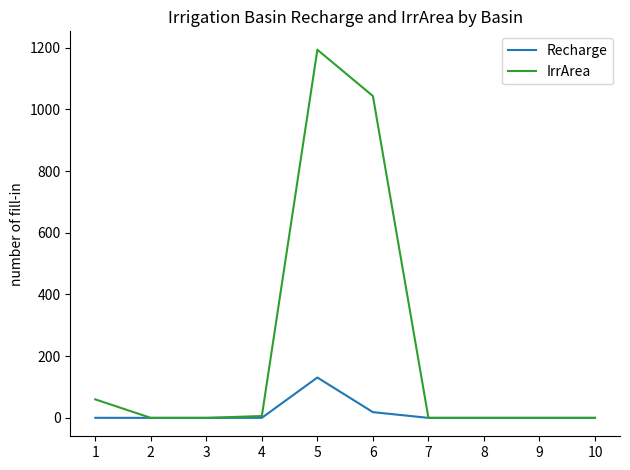

At which label does IrrArea reach its peak?

5